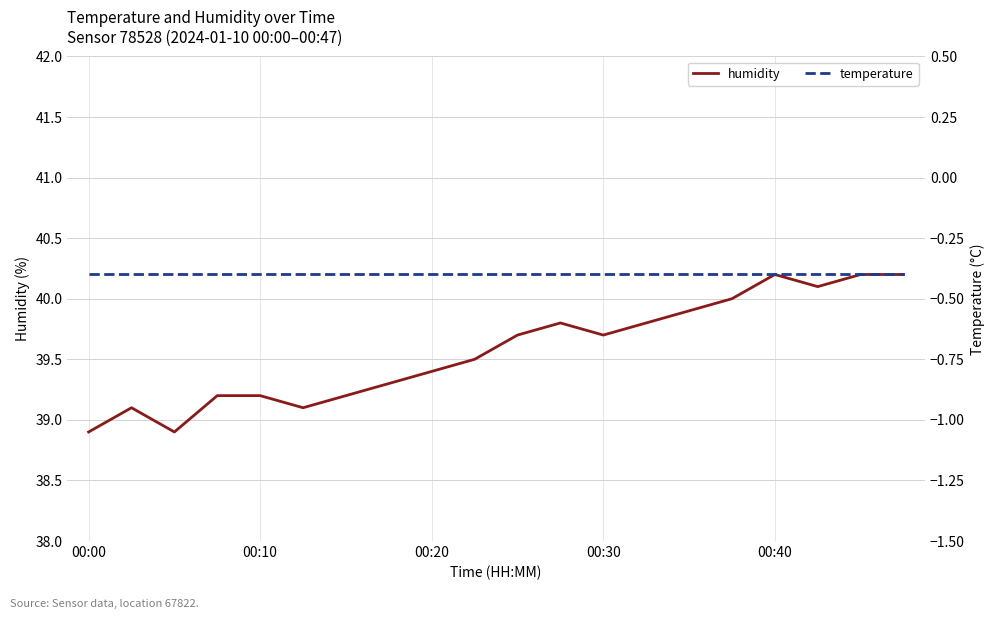

What is the highest value of the humidity series?

40.2